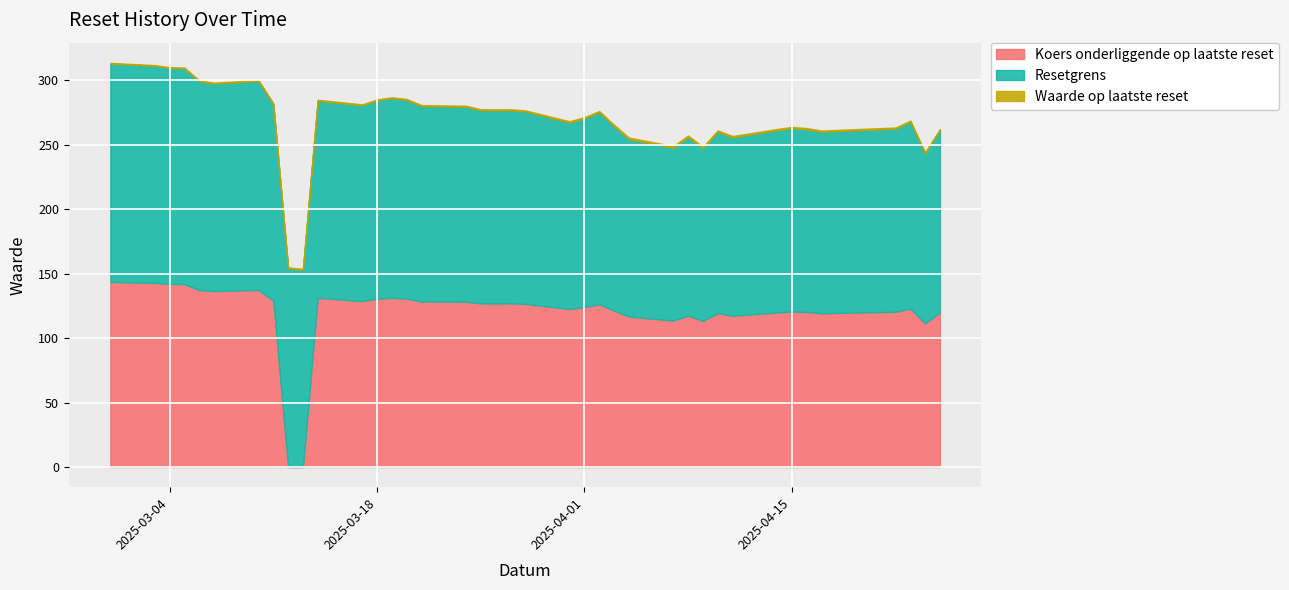

Which series has the largest total across all categories?

Resetgrens